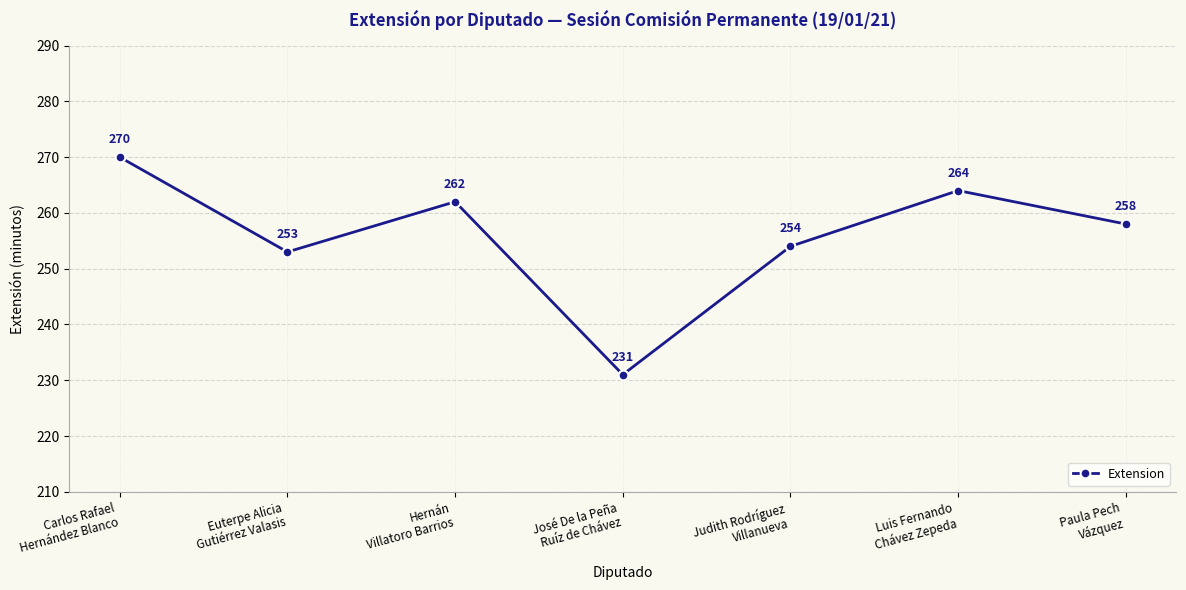

What is the approximate value at José De la Peña
Ruíz de Chávez?

231